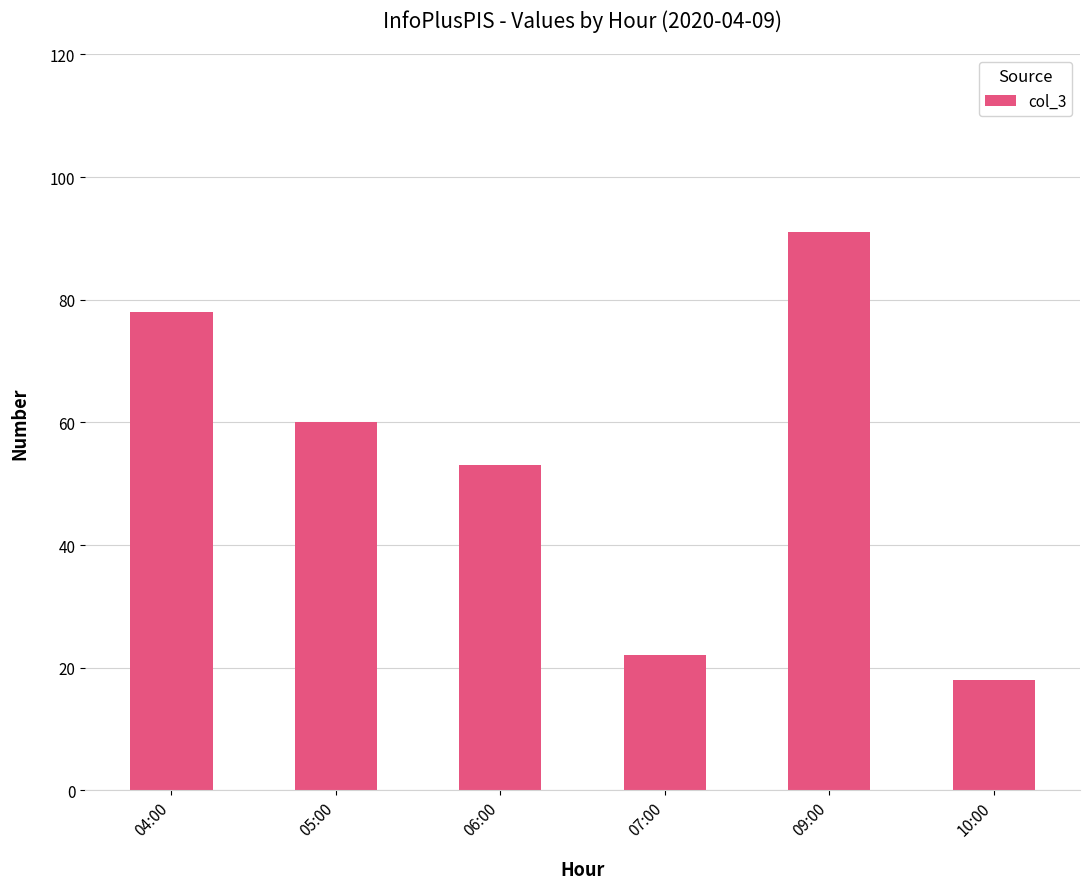

How many values are below 60?

3